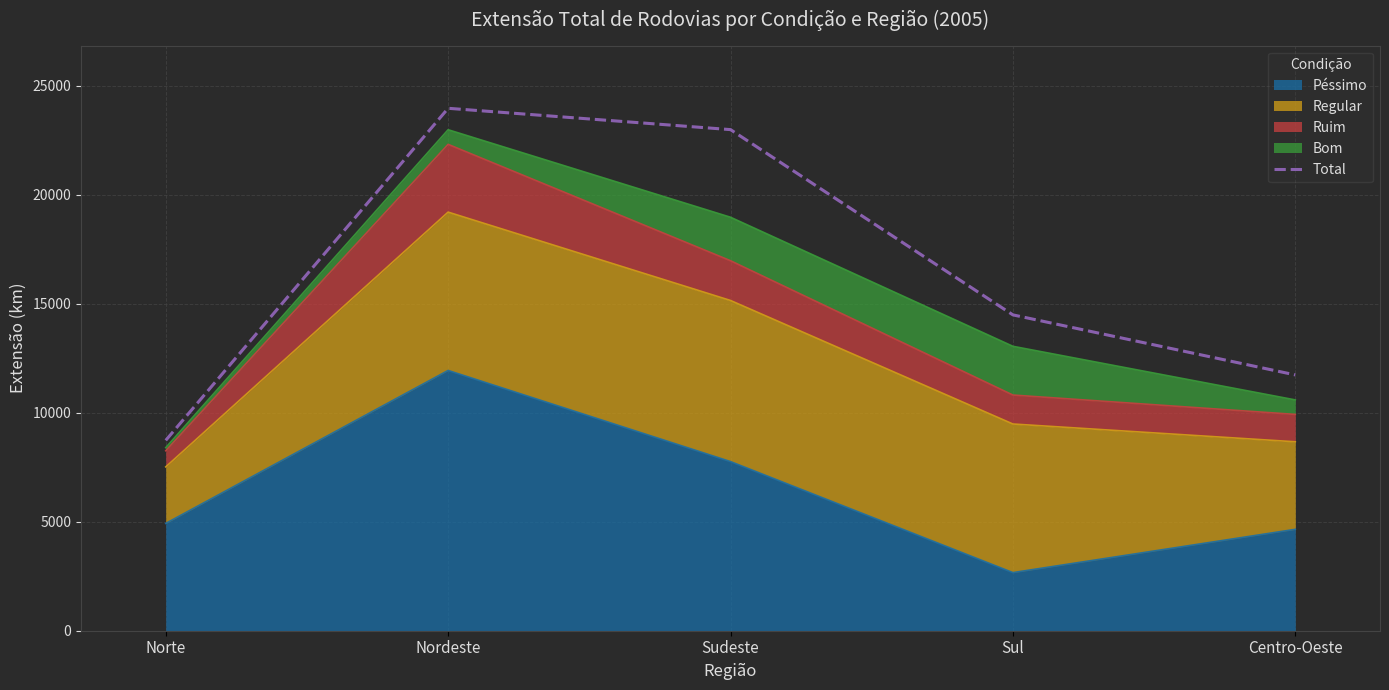

The value at Sul is 21545. True or false?

False